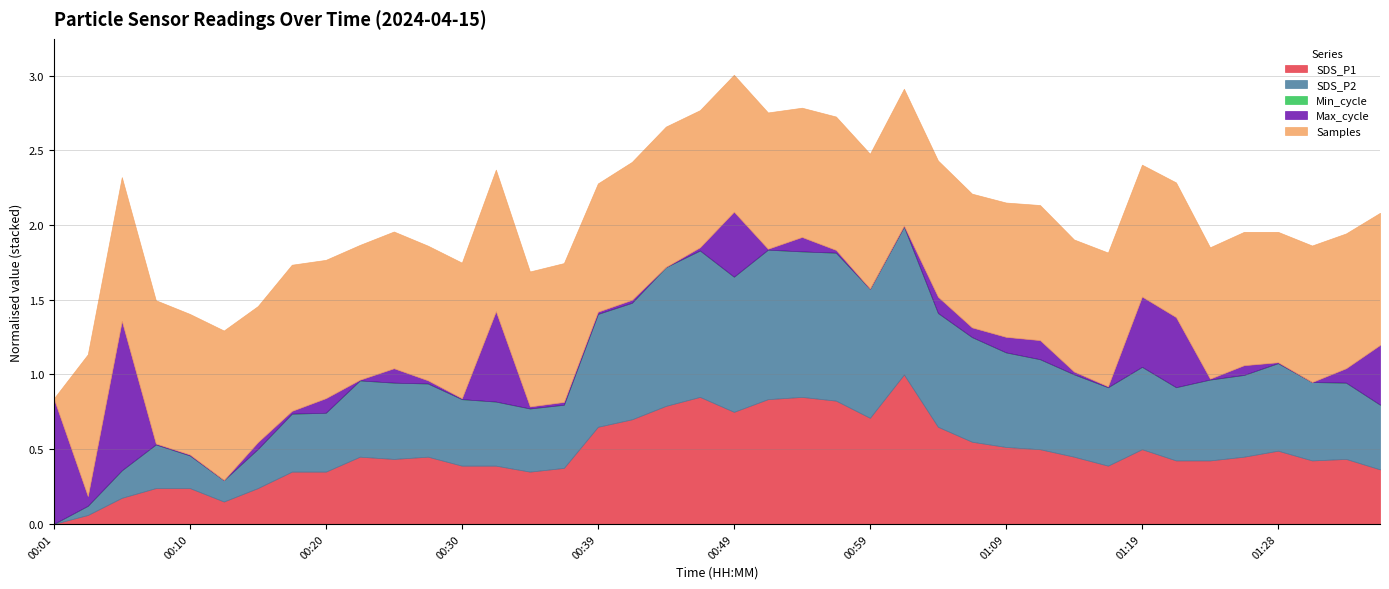

Which category has the highest value across all series?

00:13